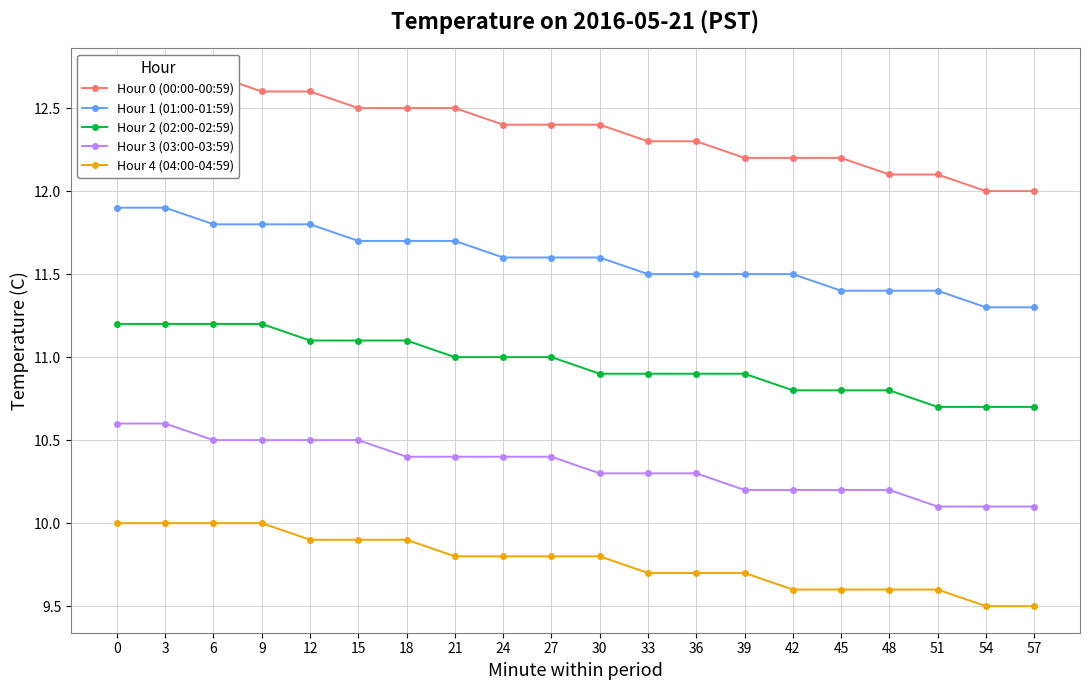

What are all the series names shown in the legend?

Hour 0 (00:00-00:59), Hour 1 (01:00-01:59), Hour 2 (02:00-02:59), Hour 3 (03:00-03:59), Hour 4 (04:00-04:59)